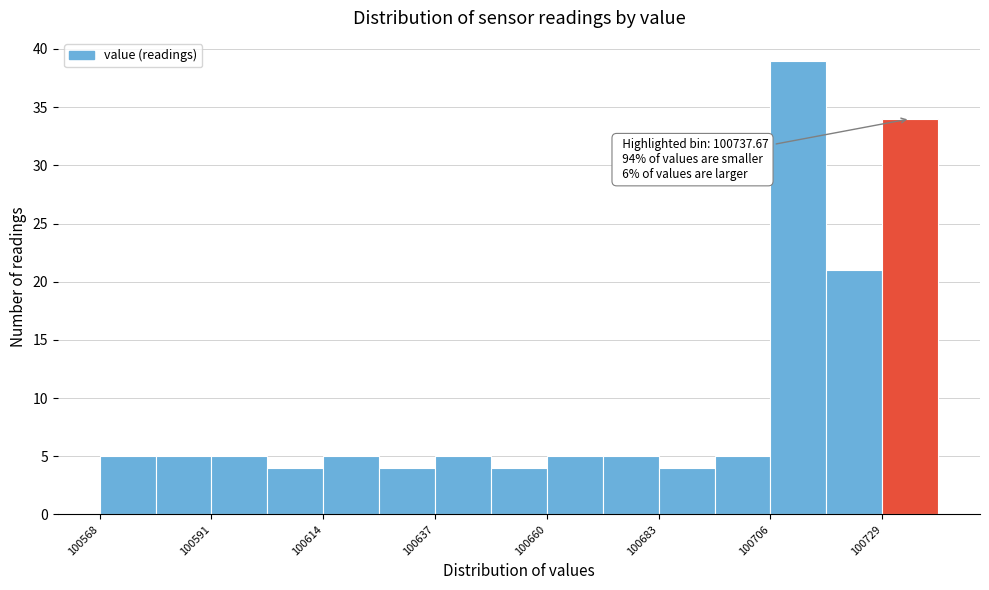

Read against the x-axis, roughly where is the centre of the tallest bar?

100710